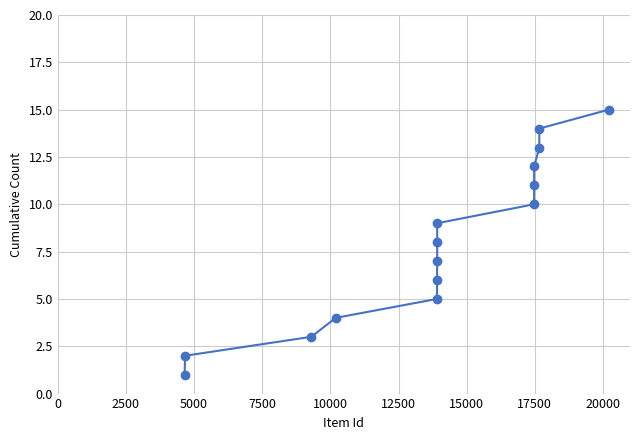

True or false: there are more than 2 points higher than both neighbors.

False